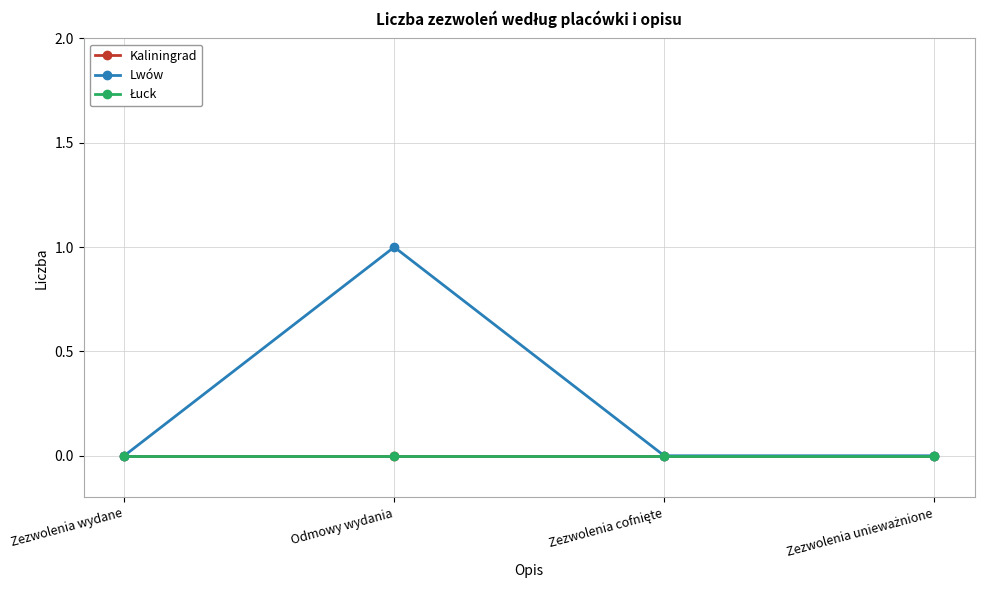

Reading left to right, extract all data points from this chart.

Kaliningrad: 0	0	0	0
Lwów: 0	1	0	0
Łuck: 0	0	0	0